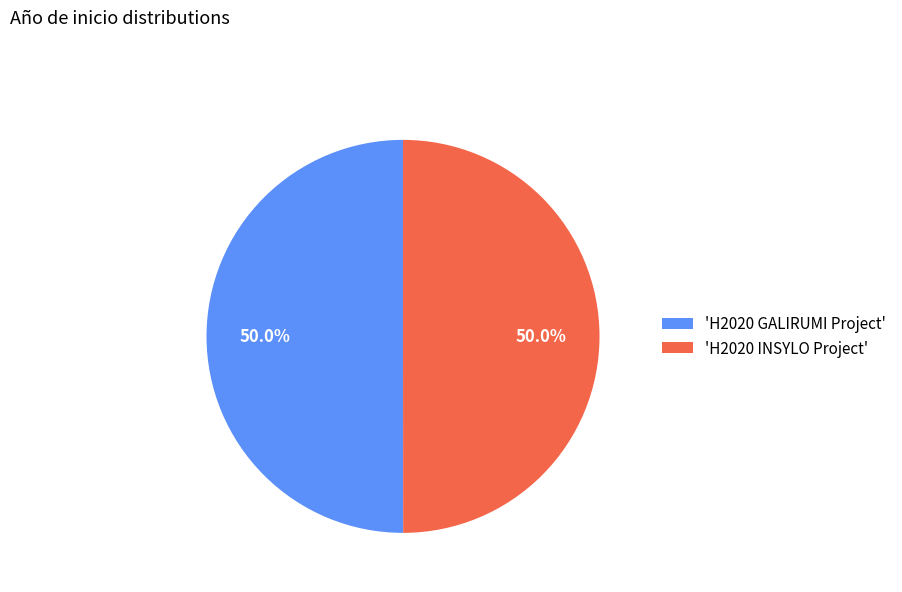

What is the ratio of the value at 'H2020 GALIRUMI Project' to the value at 'H2020 INSYLO Project'?

1.0